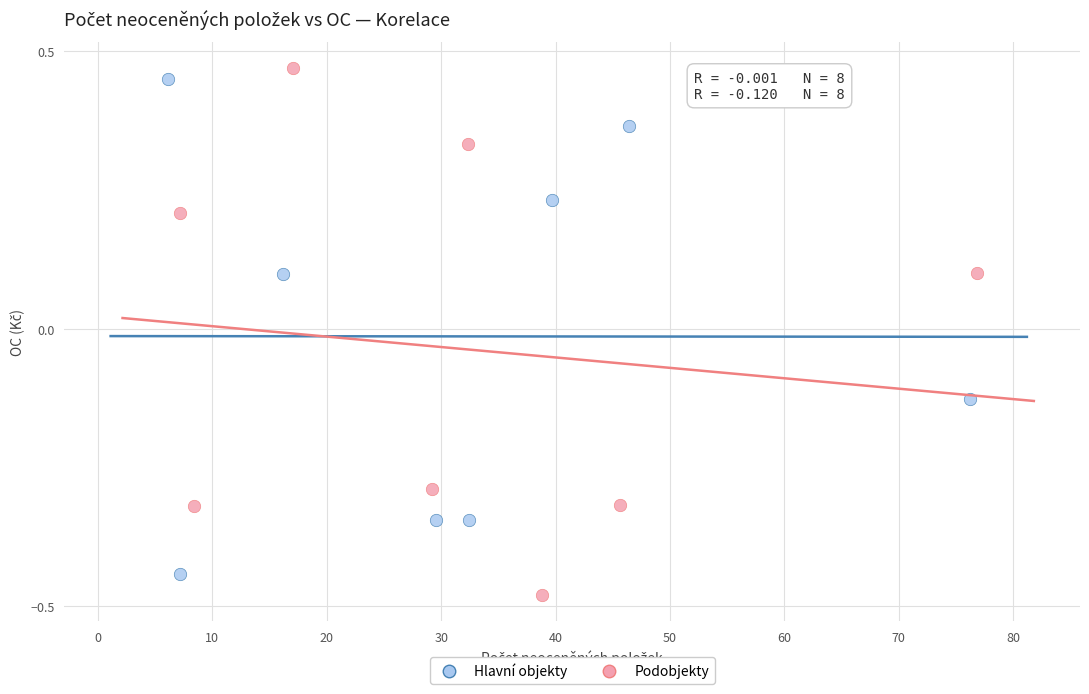

Which series has the largest Y range (max minus min)?

Podobjekty